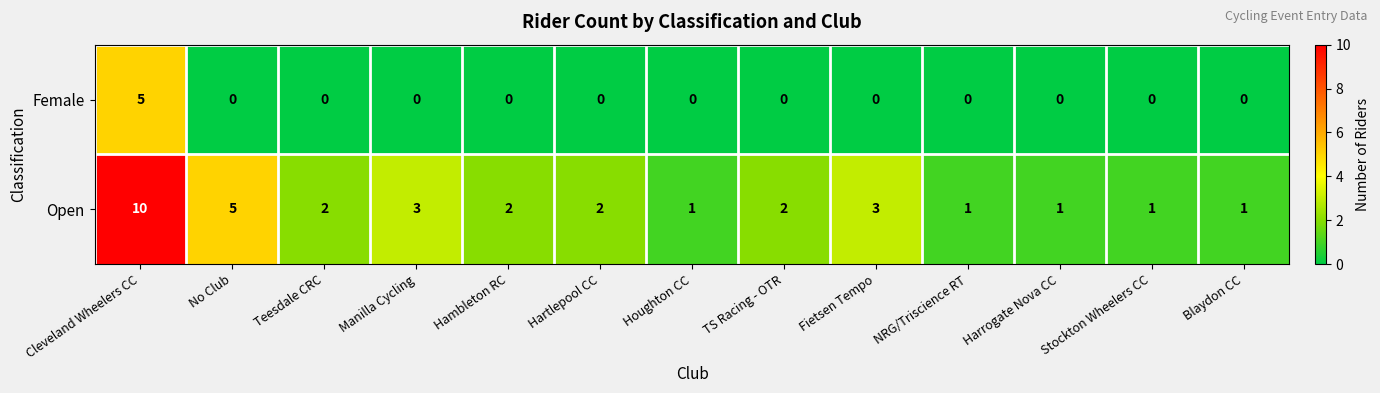

At which label does Female reach its peak?

Cleveland Wheelers CC